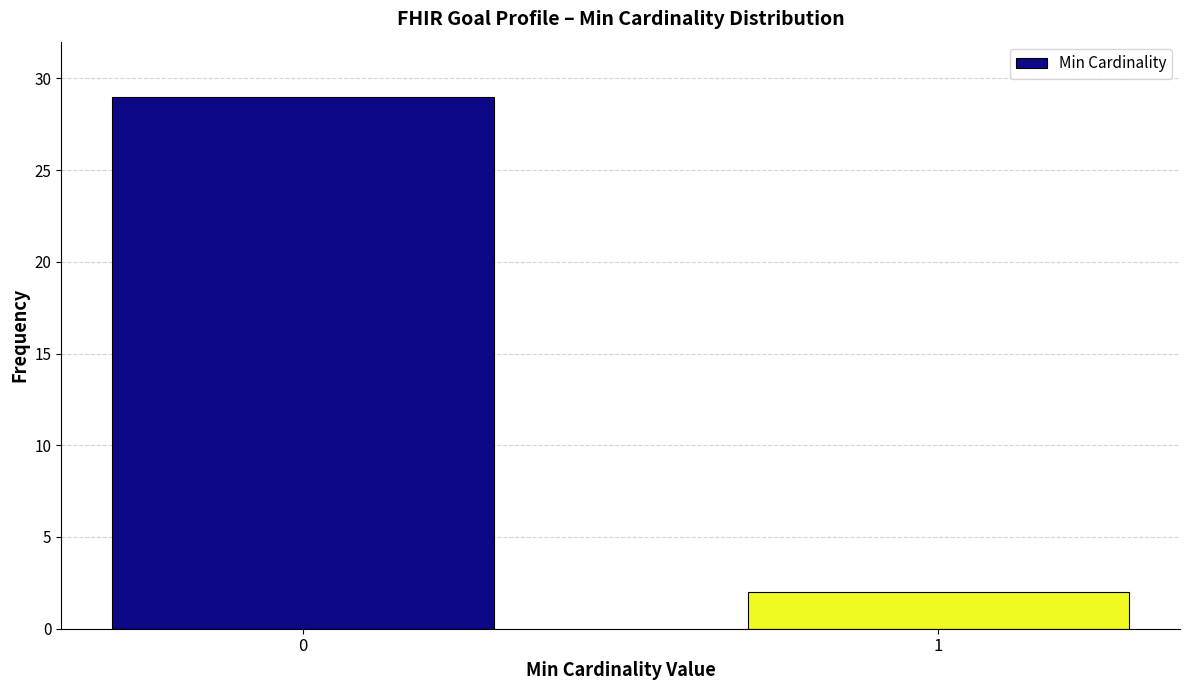

Reading left to right, extract all data points from this chart.

29	2